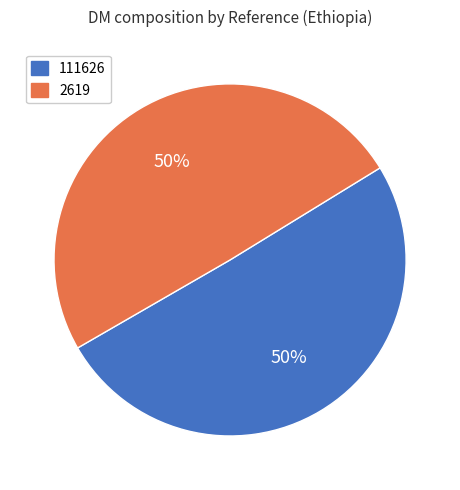

Which slice represents more than half of the pie?

111626